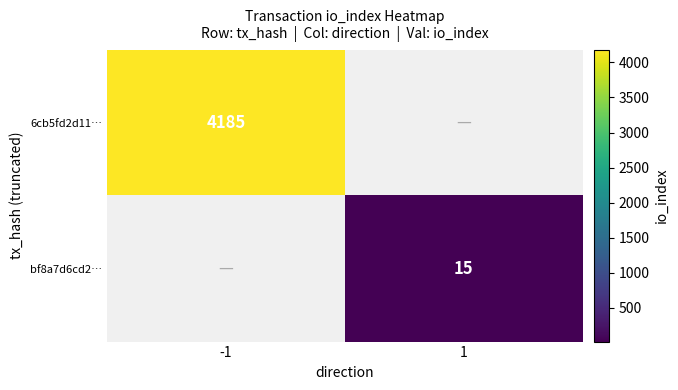

What is the difference between the highest and lowest values at -1?

4185